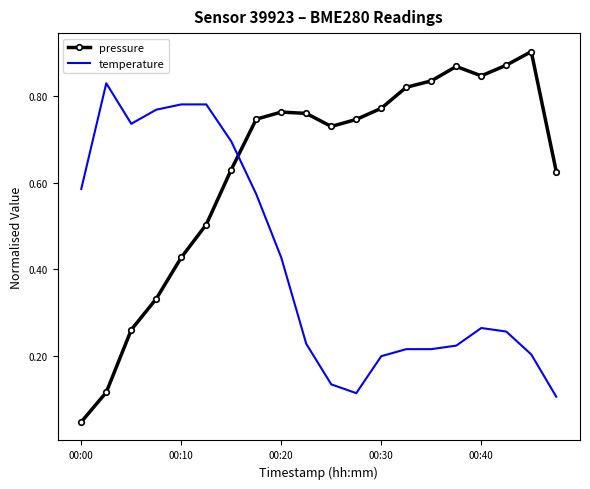

List the series in order of their peak value, highest first.

pressure, temperature